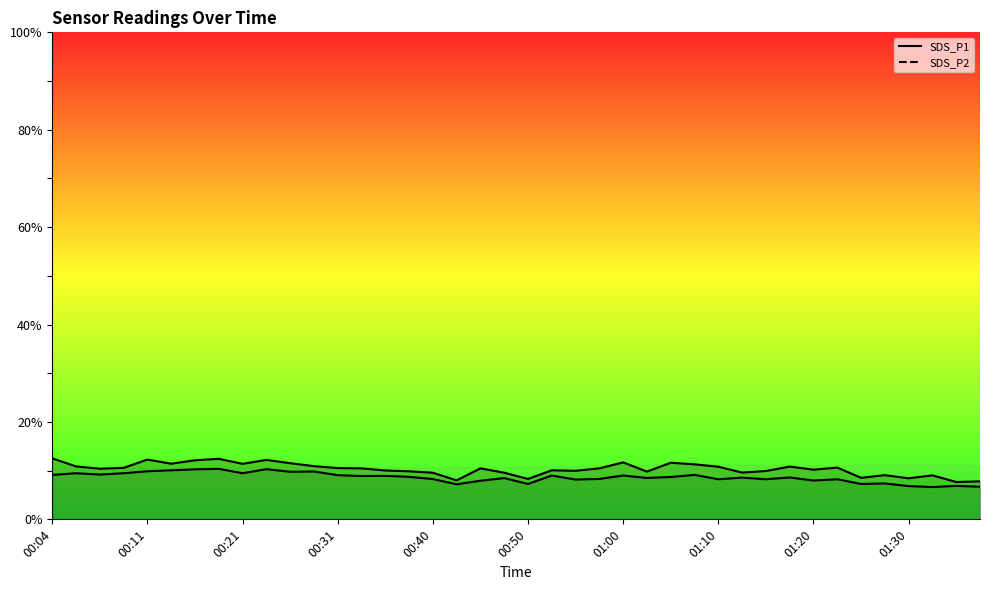

Reading left to right, list all the values displayed in this chart.

SDS_P1: 12.5	10.9	10.4	10.6	12.3	11.4	12.1	12.4	11.4	12.2	11.5	10.9	10.5	10.5	10.0	9.9	9.6	8.0	10.5	9.6	8.3	10.1	10.0	10.5	11.7	9.8	11.6	11.3	10.8	9.6	9.9	10.8	10.2	10.6	8.5	9.1	8.4	9.0	7.7	7.8
SDS_P2: 9.1	9.5	9.2	9.5	9.9	10.1	10.3	10.4	9.5	10.3	9.8	9.8	9.1	8.9	8.9	8.7	8.3	7.2	7.9	8.5	7.3	9.0	8.2	8.3	9.0	8.5	8.7	9.1	8.2	8.6	8.2	8.6	8.0	8.2	7.3	7.4	6.8	6.6	6.9	6.7